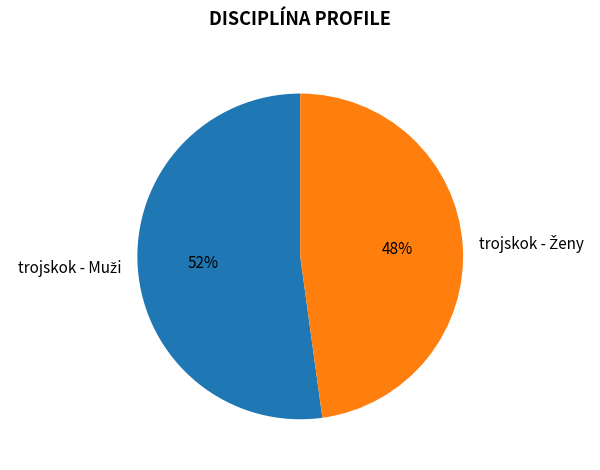

To the nearest percent, what is the difference between the largest and smallest slice percentages?

4%